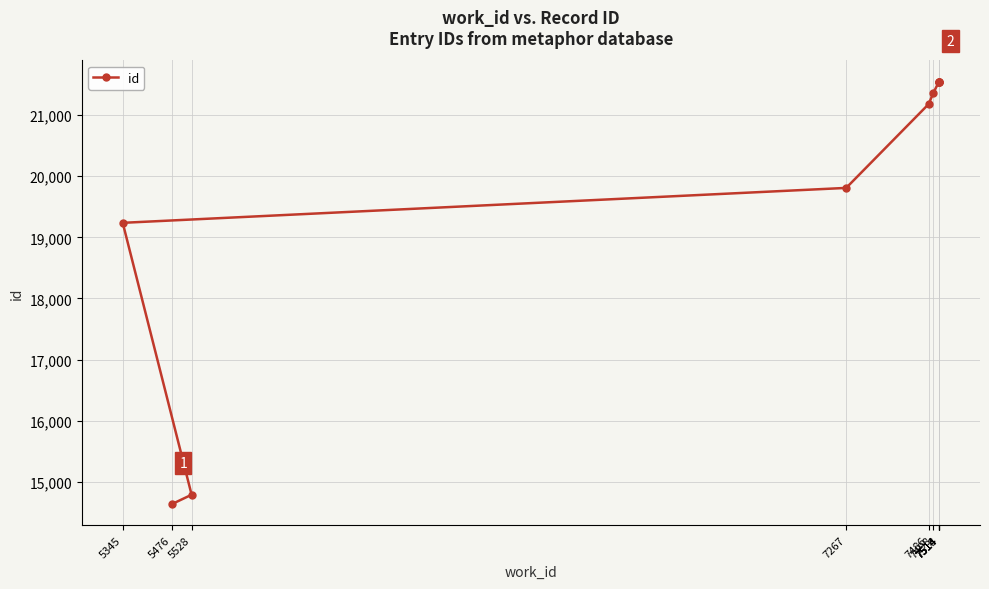

The chart shows a value of 19808 at 7267. True or false?

True